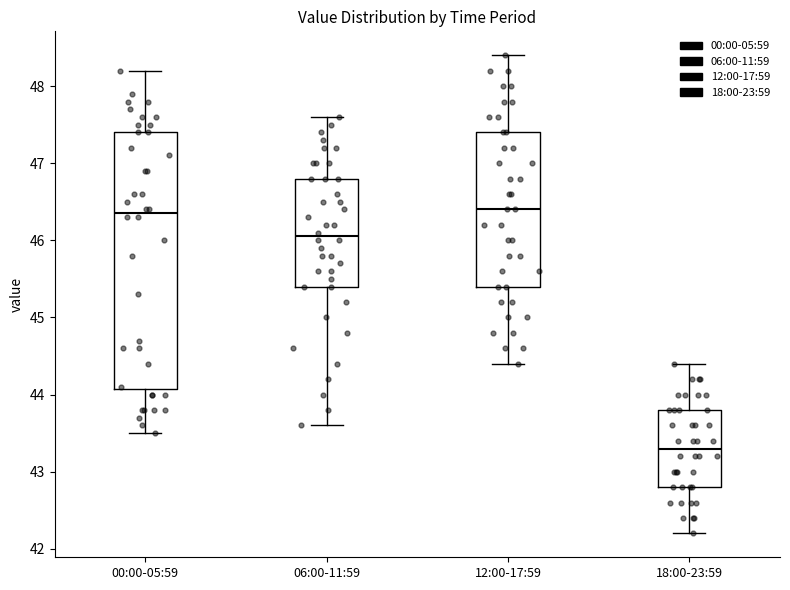

Reading left to right, read every box against the y-axis: the position of its median line, the range the box covers, and the ends of its whiskers. The values are not printed on the chart, so give them approximately, as read against the axis.

00:00-05:59: median 46.4, box 44.1 to 47.4, whiskers 43.5 to 48.2
06:00-11:59: median 46.1, box 45.4 to 46.8, whiskers 43.6 to 47.6
12:00-17:59: median 46.4, box 45.4 to 47.4, whiskers 44.4 to 48.4
18:00-23:59: median 43.3, box 42.8 to 43.8, whiskers 42.2 to 44.4